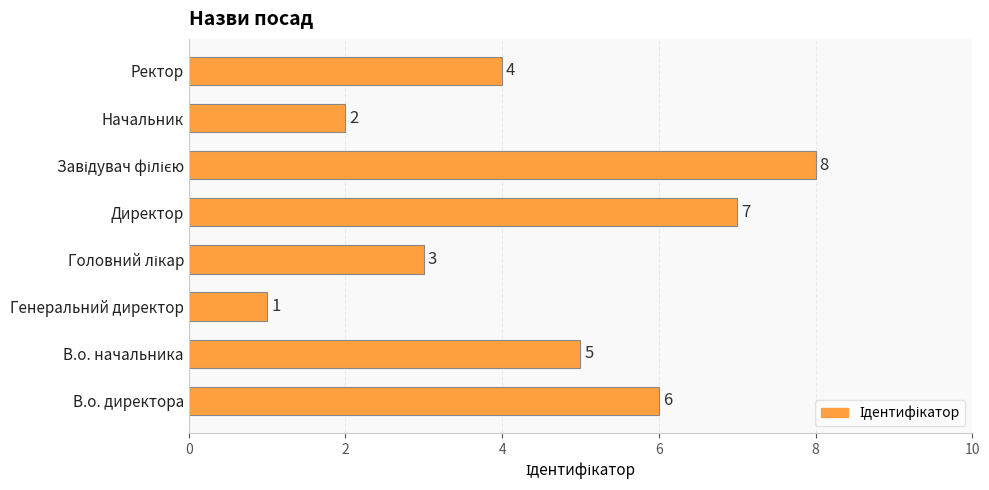

Count the number of categories in the chart.

8